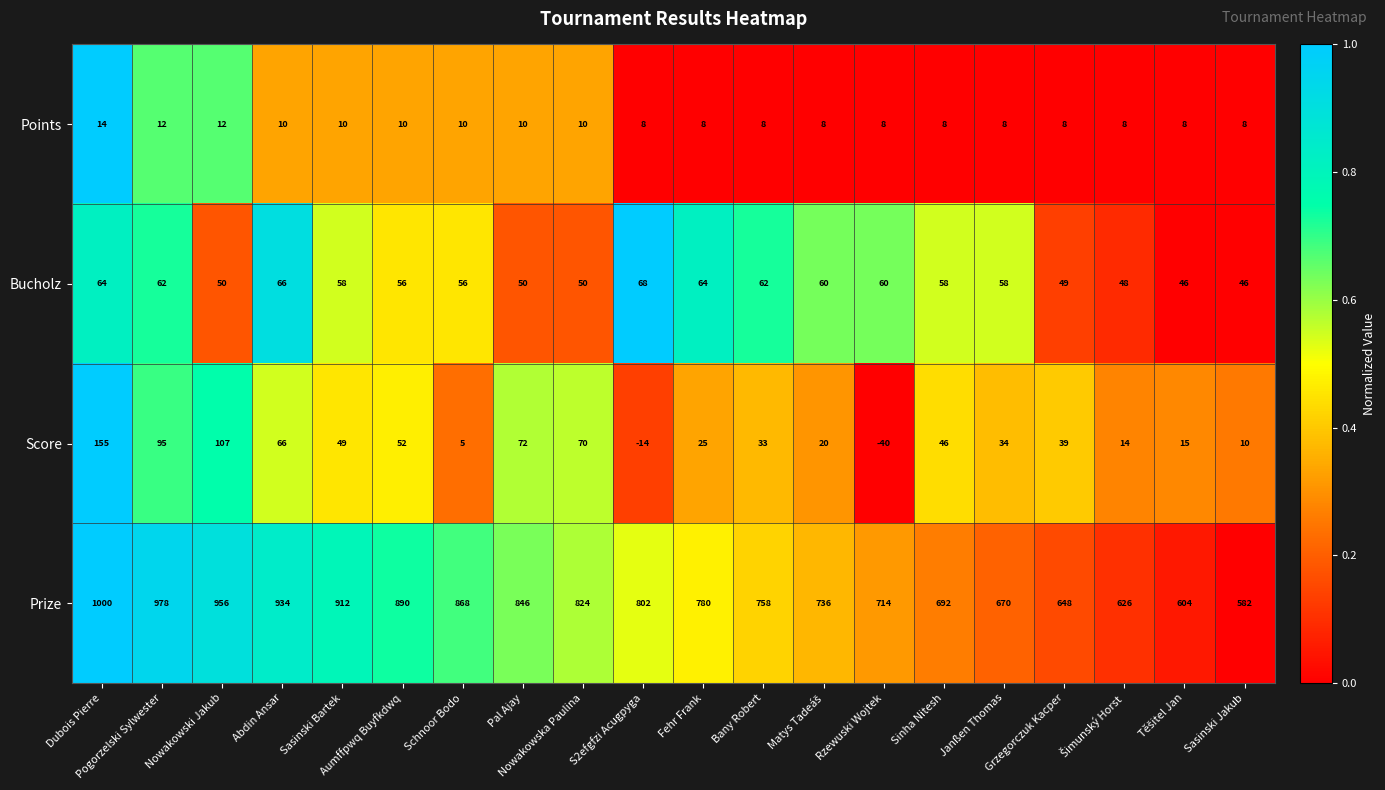

Rank the series by their maximum value, from lowest to highest.

Points, Bucholz, Score, Prize